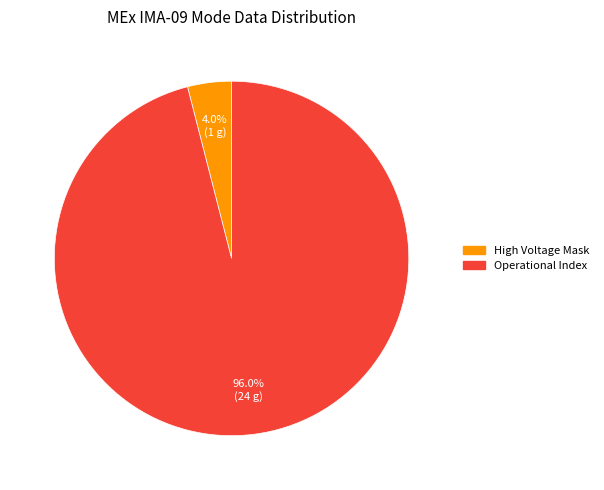

Is there any slice that represents more than half of the pie?

Yes